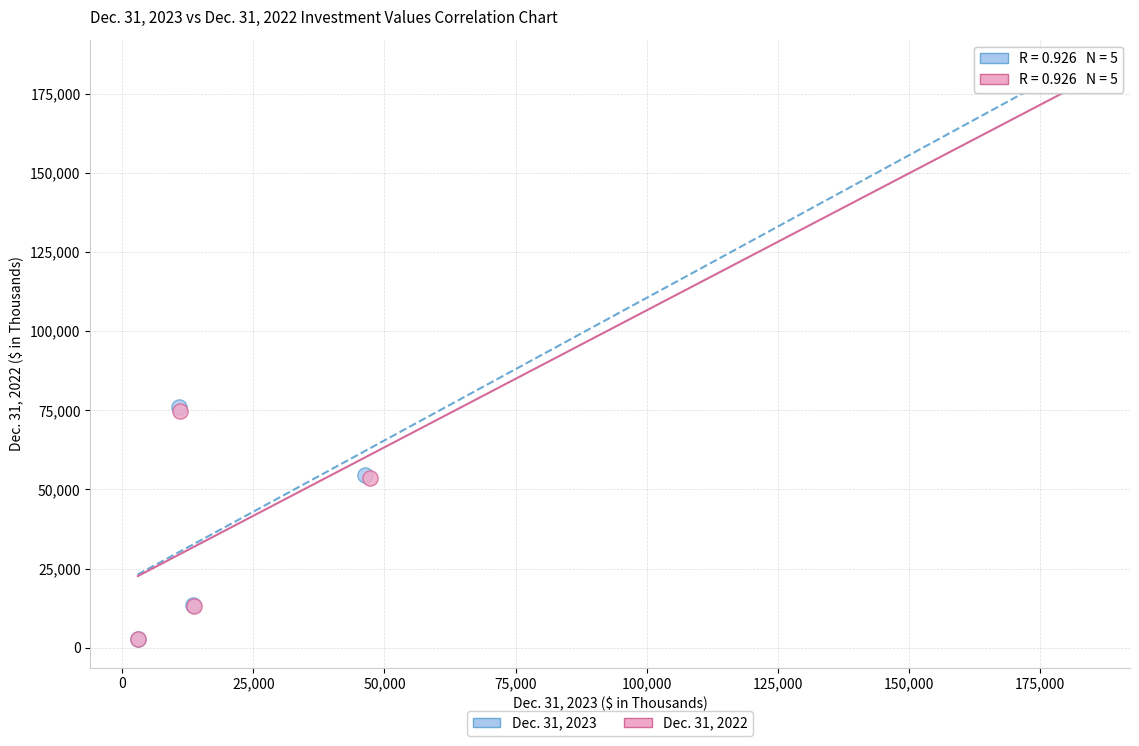

Which series has the widest spread of Y values?

Dec. 31, 2023